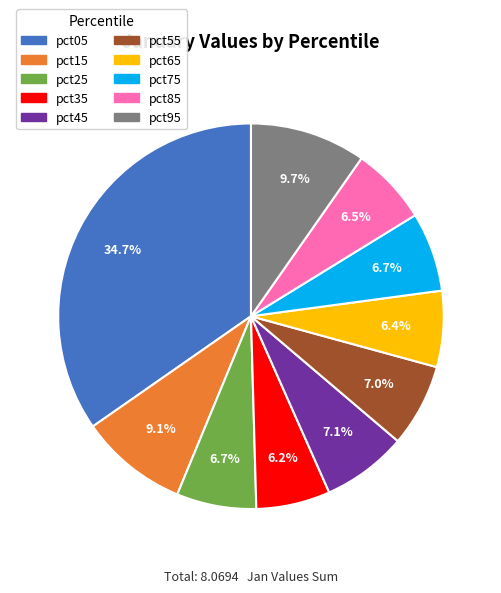

Is there any slice that represents more than half of the pie?

No